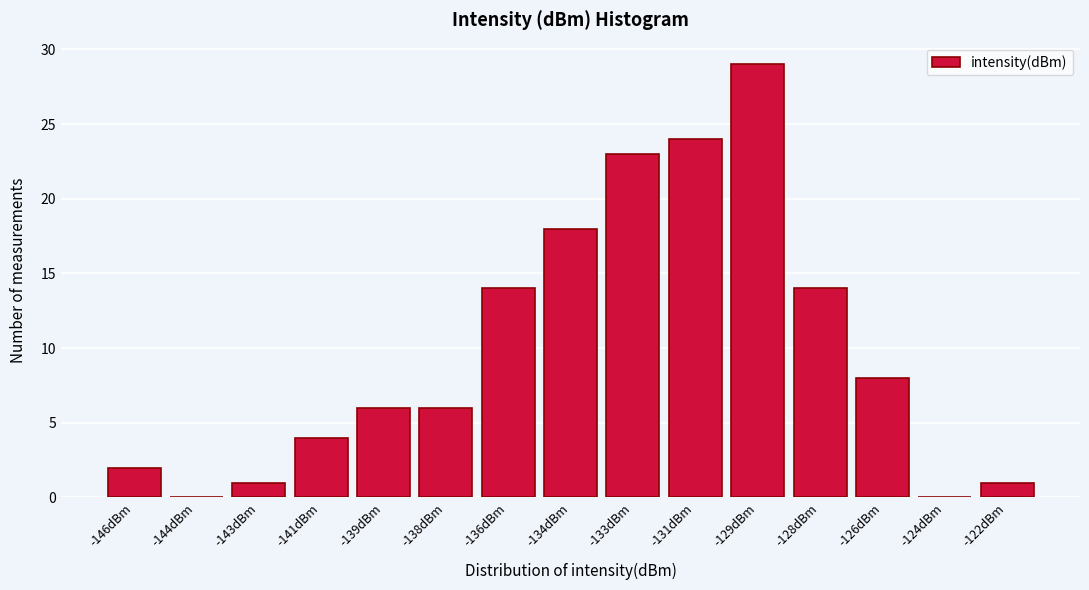

Reading left to right, list all the values displayed in this chart.

-146dBm=2	-144dBm=0	-143dBm=1	-141dBm=4	-139dBm=6	-138dBm=6	-136dBm=14	-134dBm=18	-133dBm=23	-131dBm=24	-129dBm=29	-128dBm=14	-126dBm=8	-124dBm=0	-122dBm=1